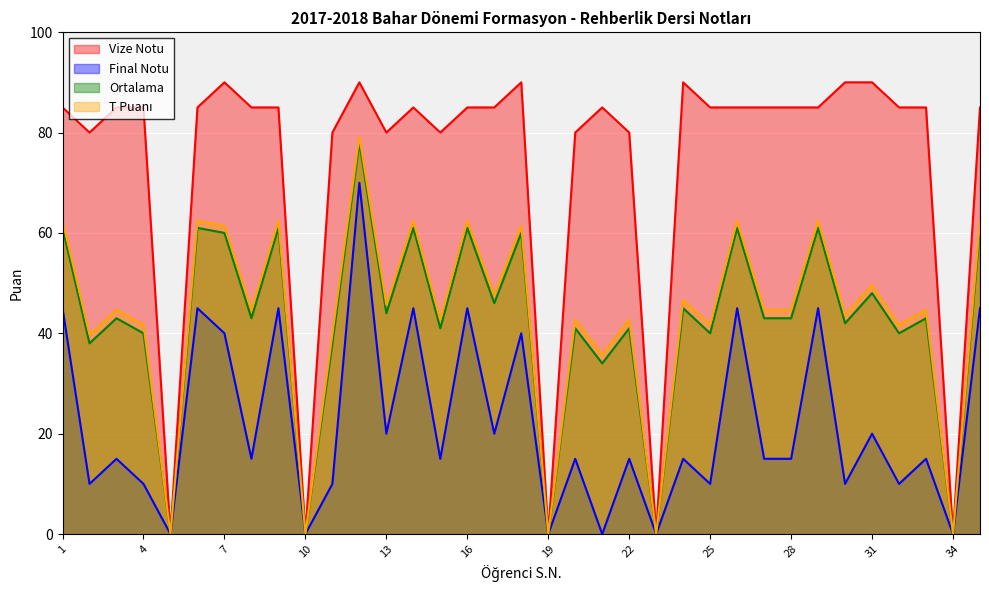

At which category does Ortalama reach its first local valley?

2